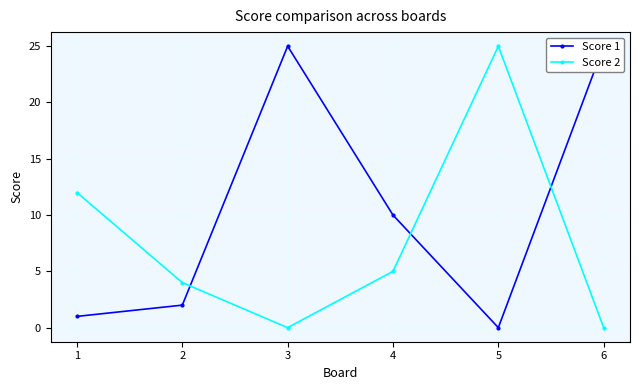

How many lines are shown in the chart?

2